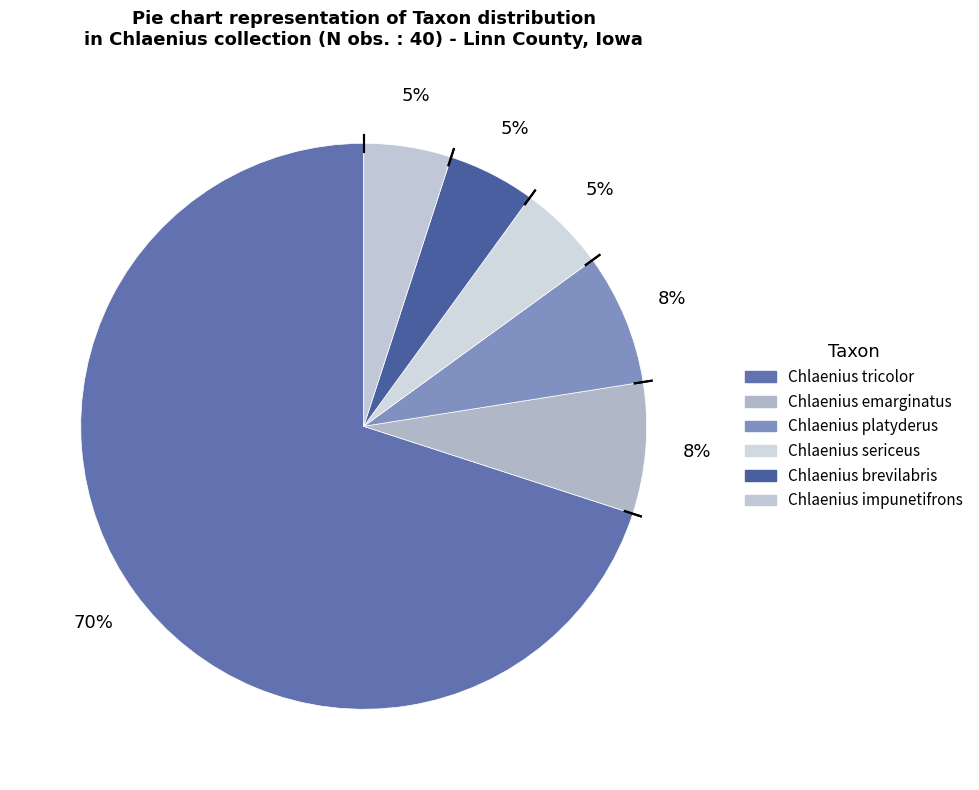

Between Chlaenius tricolor and Chlaenius emarginatus, which is larger?

Chlaenius tricolor